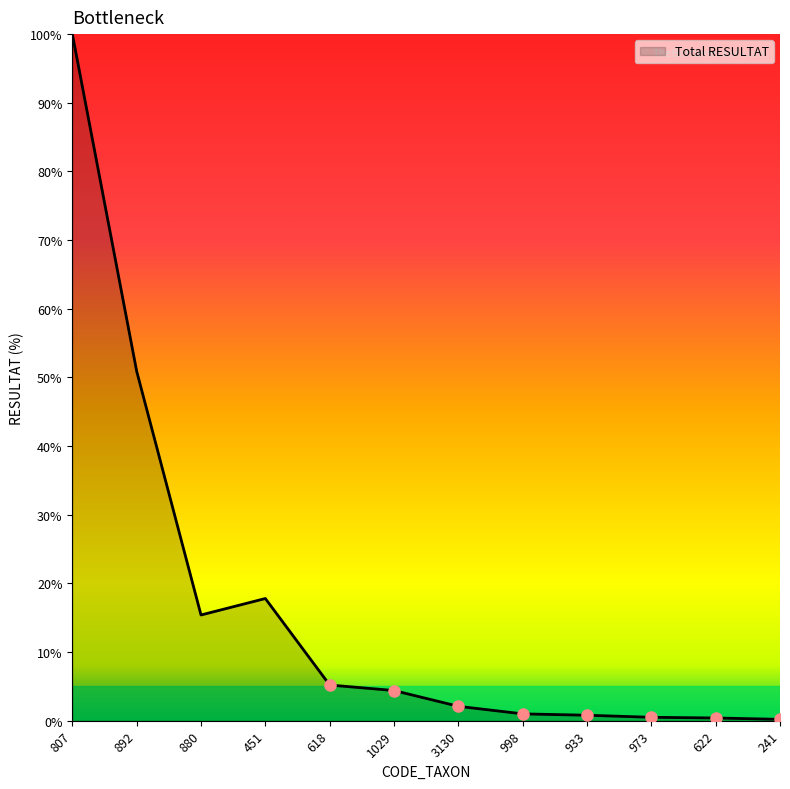

What is the change in value from 618 to 3130?

-3.1